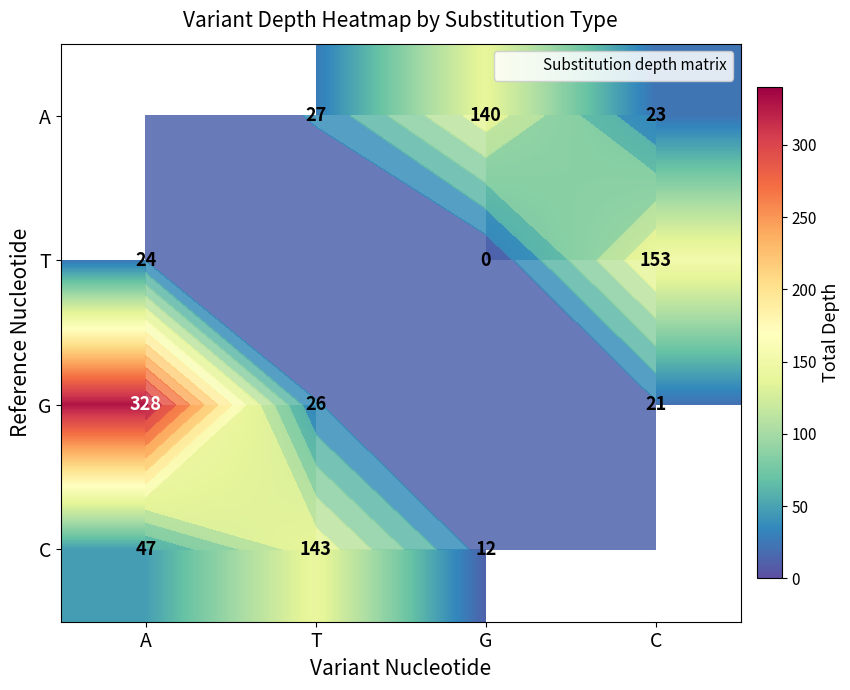

The G series shows 98.7 at A. True or false?

False